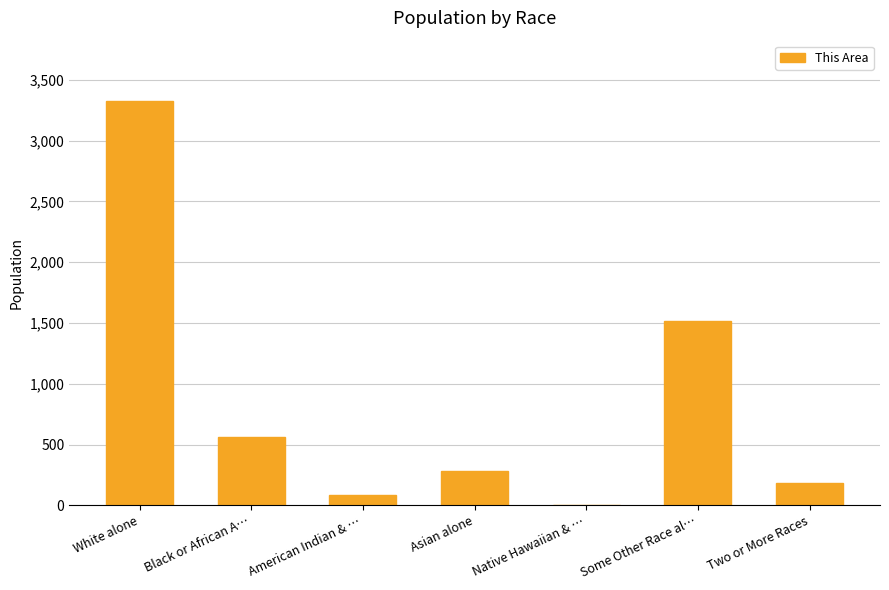

What is the change in value from White alone to American Indian & …?

-3238